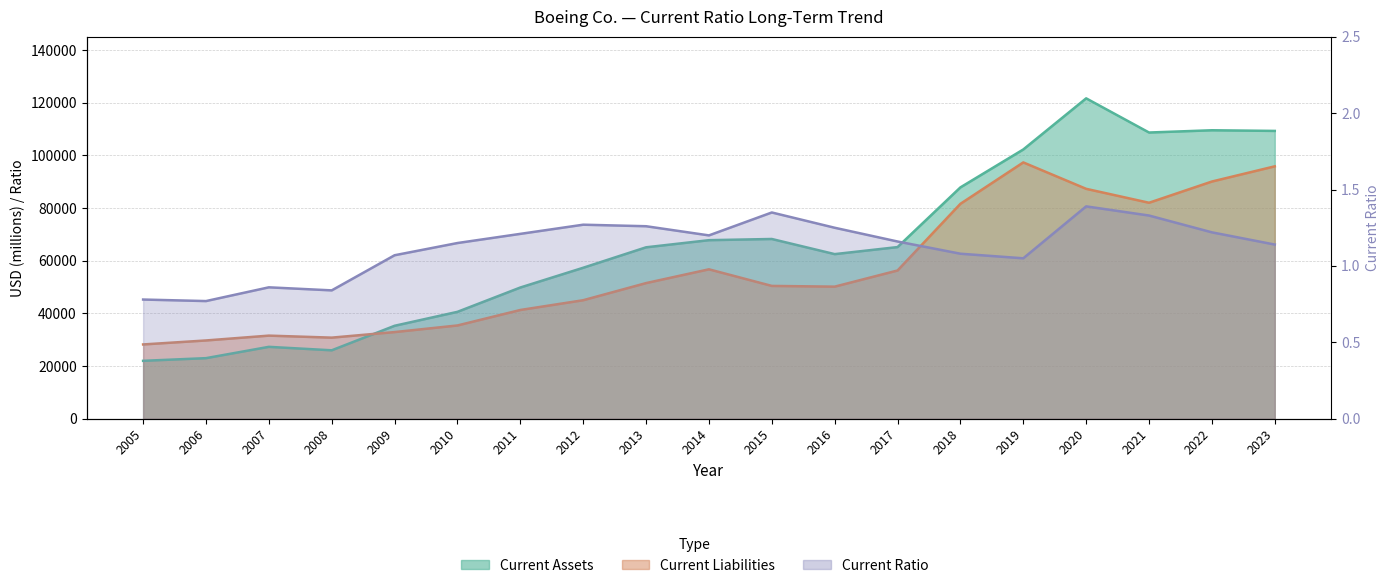

What is the difference between the maximum and minimum values in the Current Liabilities series?

69124.0